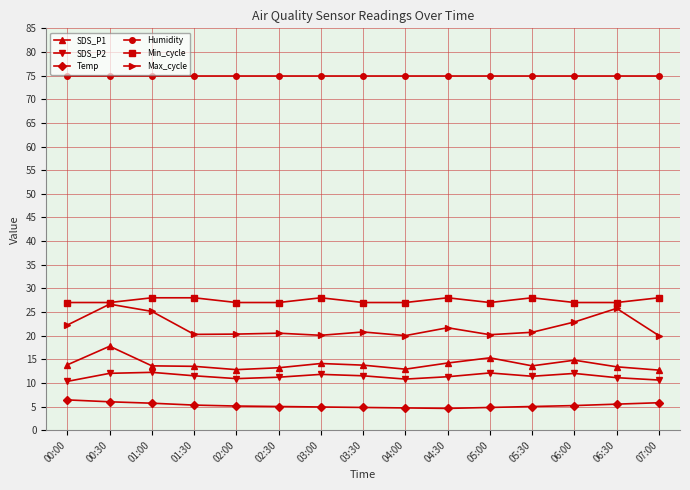

Does the chart have visible grid lines?

Yes